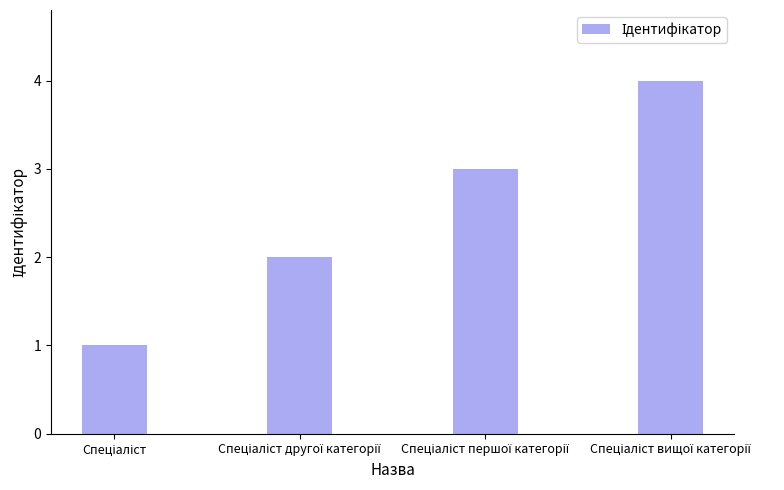

Reading right to left, extract all data points from this chart.

4	3	2	1